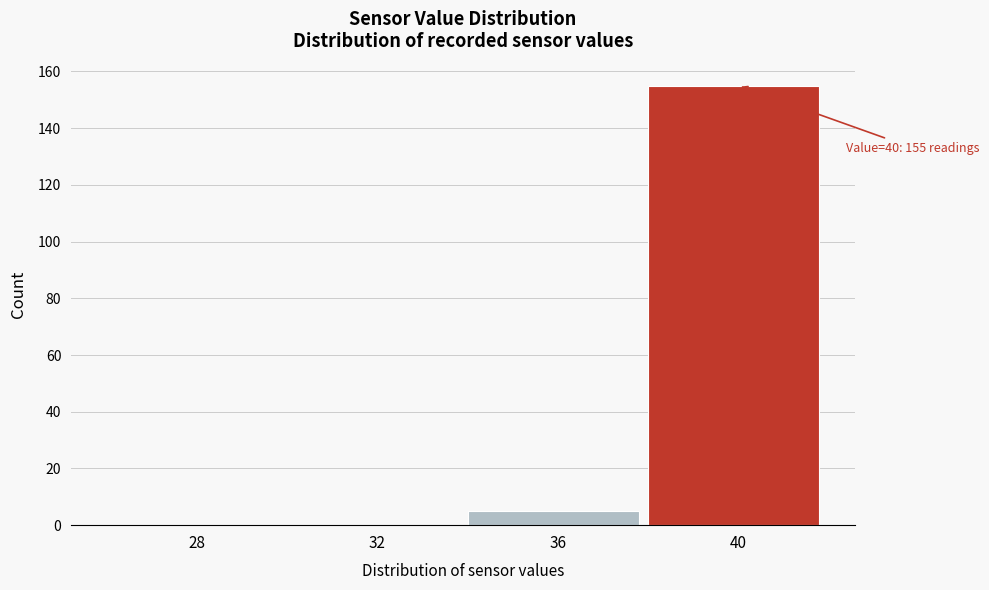

Reading left to right, list all the values displayed in this chart.

28=0	32=0	36=5	40=155